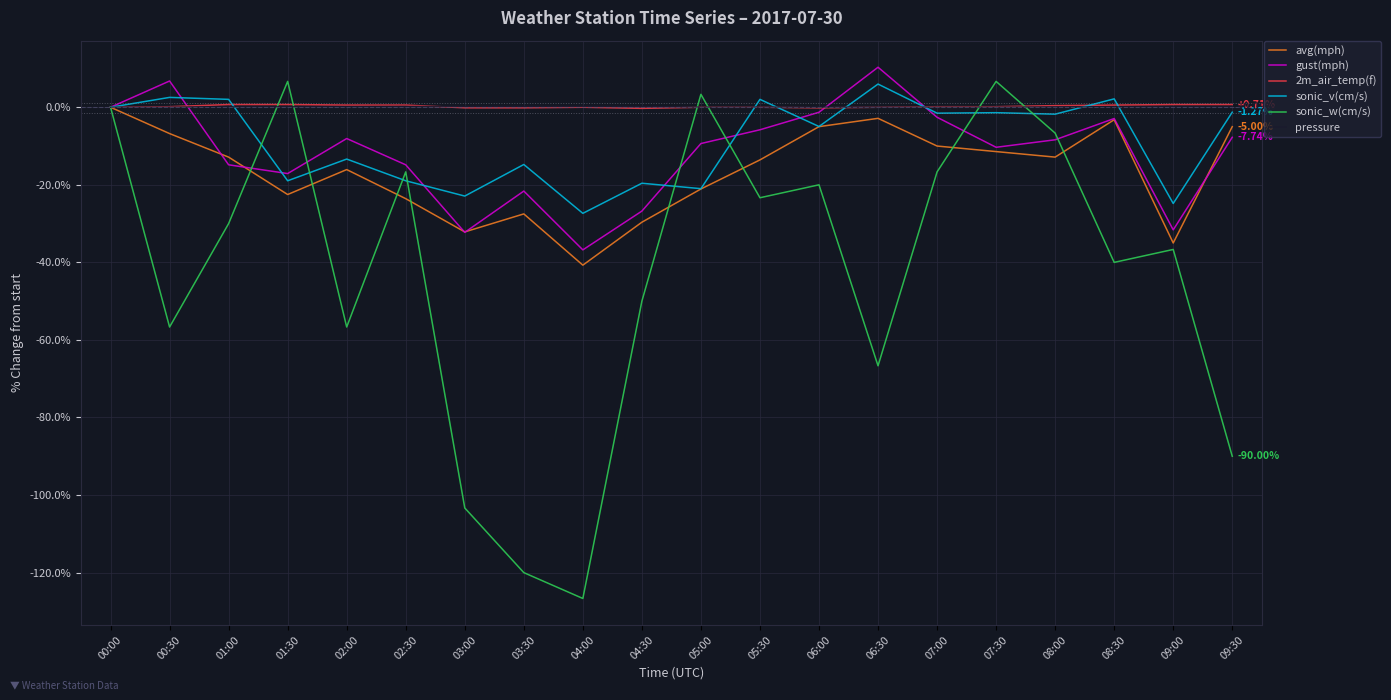

Which series has the widest spread of values?

sonic_w(cm/s)